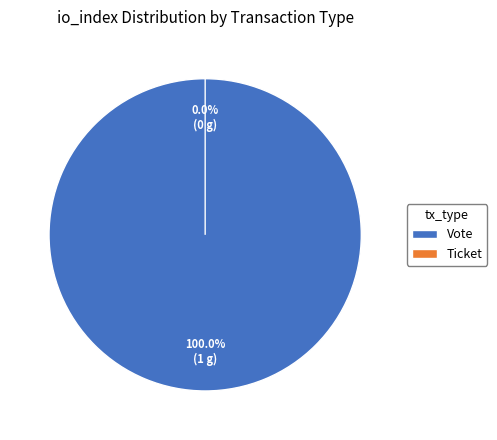

To the nearest percent, what percentage of the pie is Vote (io_index=1)?

100%